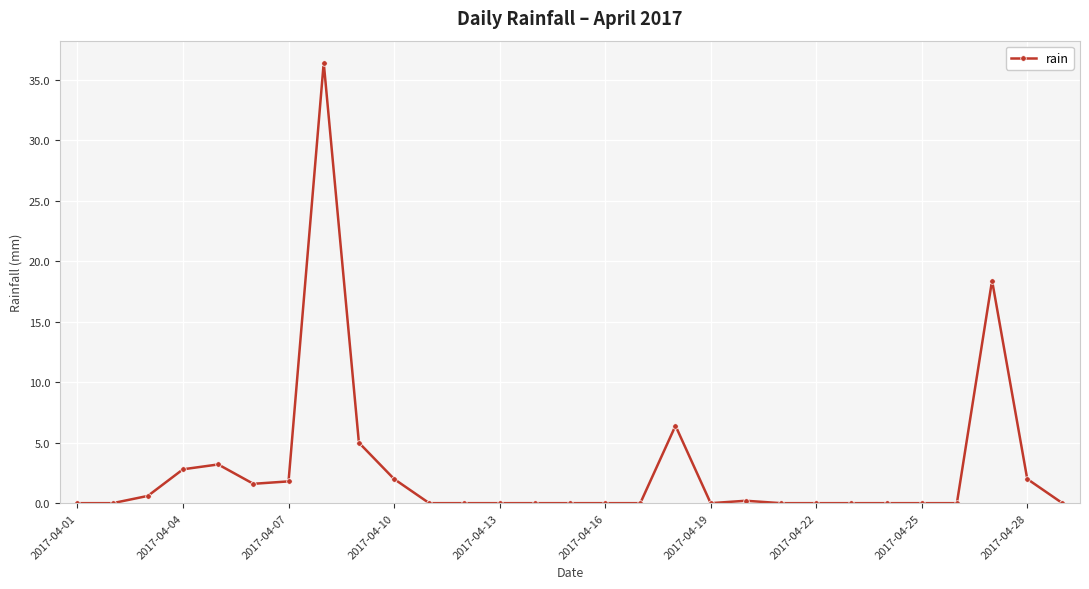

Reading left to right, transcribe all the data shown in this chart.

0.0	0.0	0.6	2.8	3.2	1.6	1.8	36.4	5.0	2.0	0.0	0.0	0.0	0.0	0.0	0.0	0.0	6.4	0.0	0.2	0.0	0.0	0.0	0.0	0.0	0.0	18.4	2.0	0.0